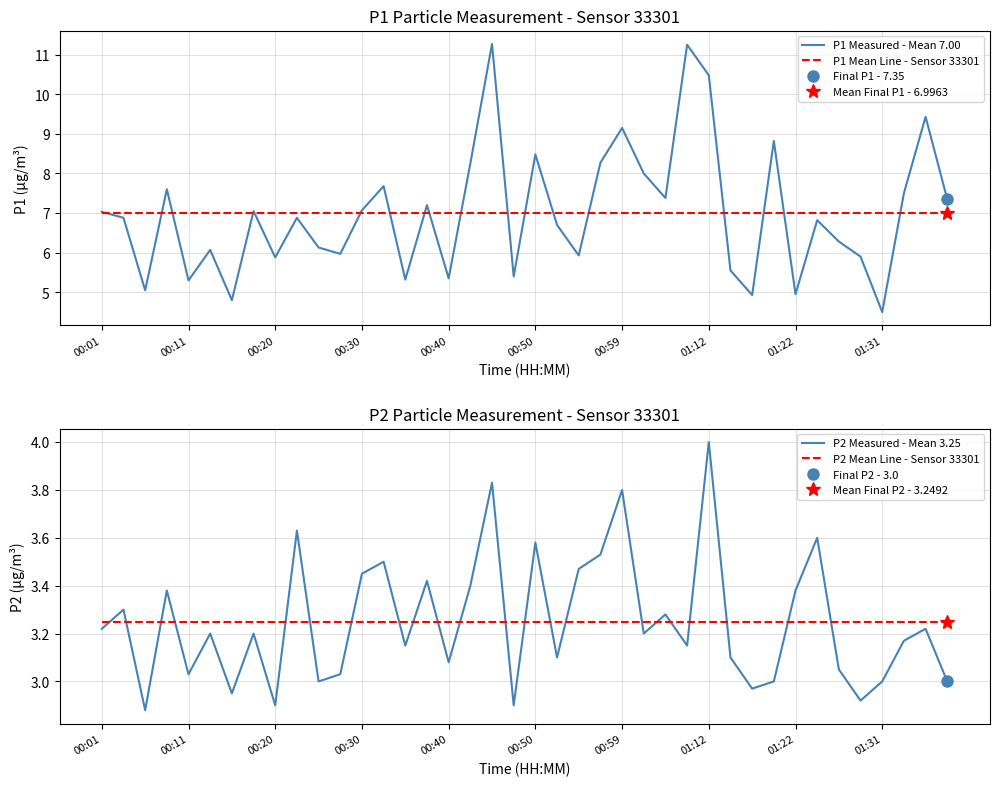

Does the chart display data point markers on the line(s)?

No